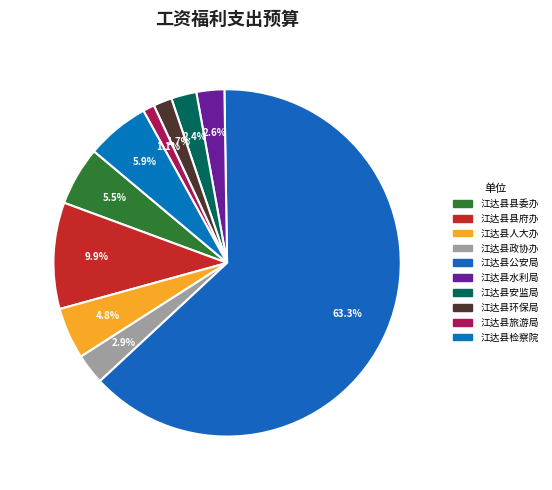

Which category accounts for the majority?

江达县公安局